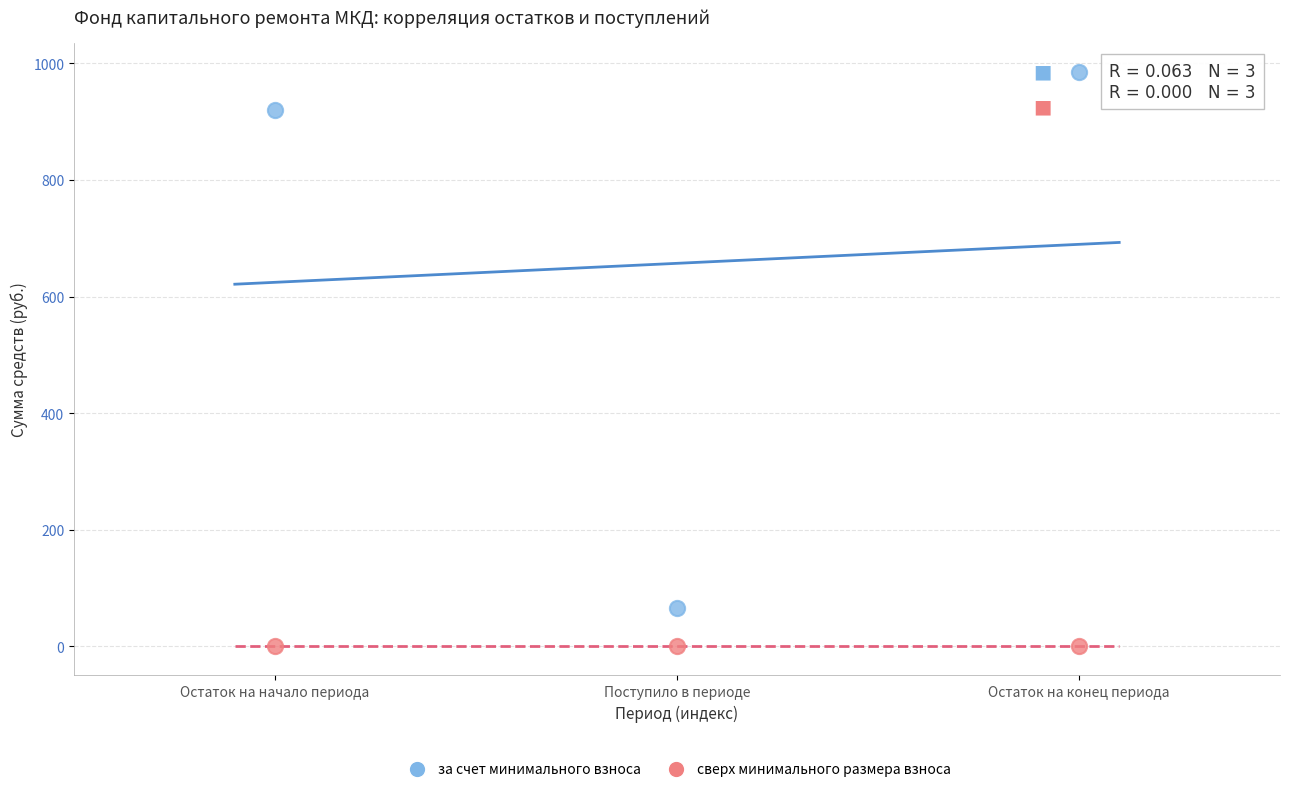

Which series contains the lowest Y value?

сверх минимального размера взноса